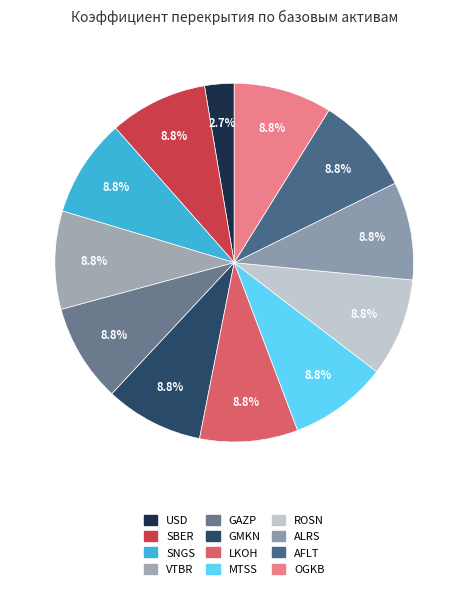

Which category has the smallest portion of the pie?

USD